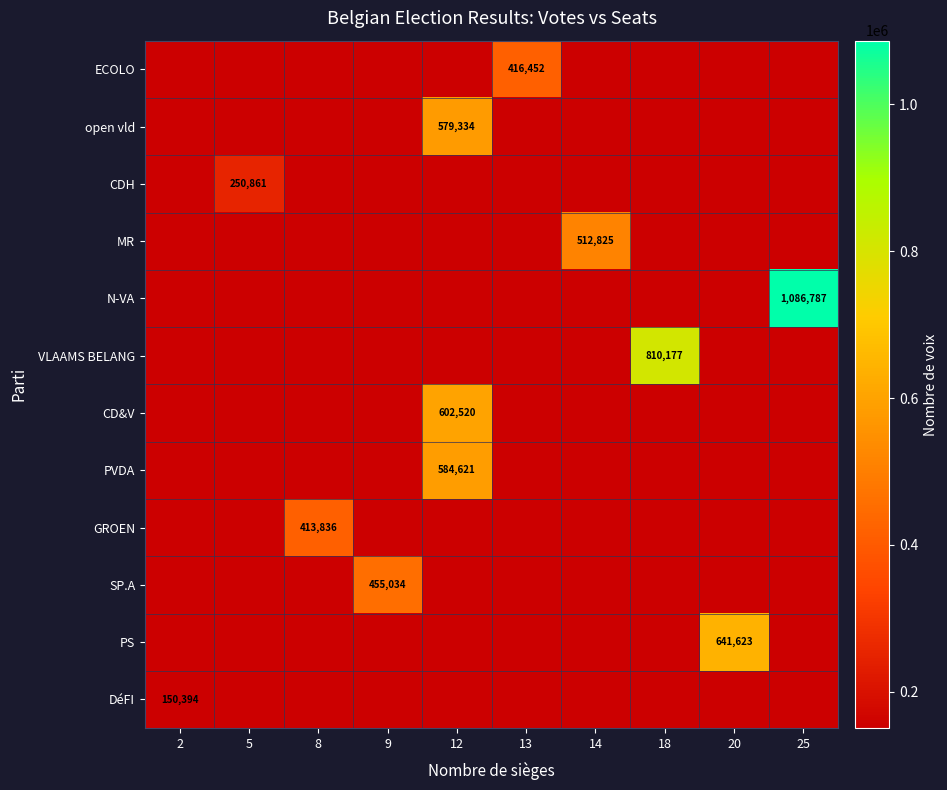

Rank the series by their maximum value, from highest to lowest.

N-VA, VLAAMS BELANG, PS, CD&V, PVDA, open vld, MR, SP.A, ECOLO, GROEN, CDH, DéFI